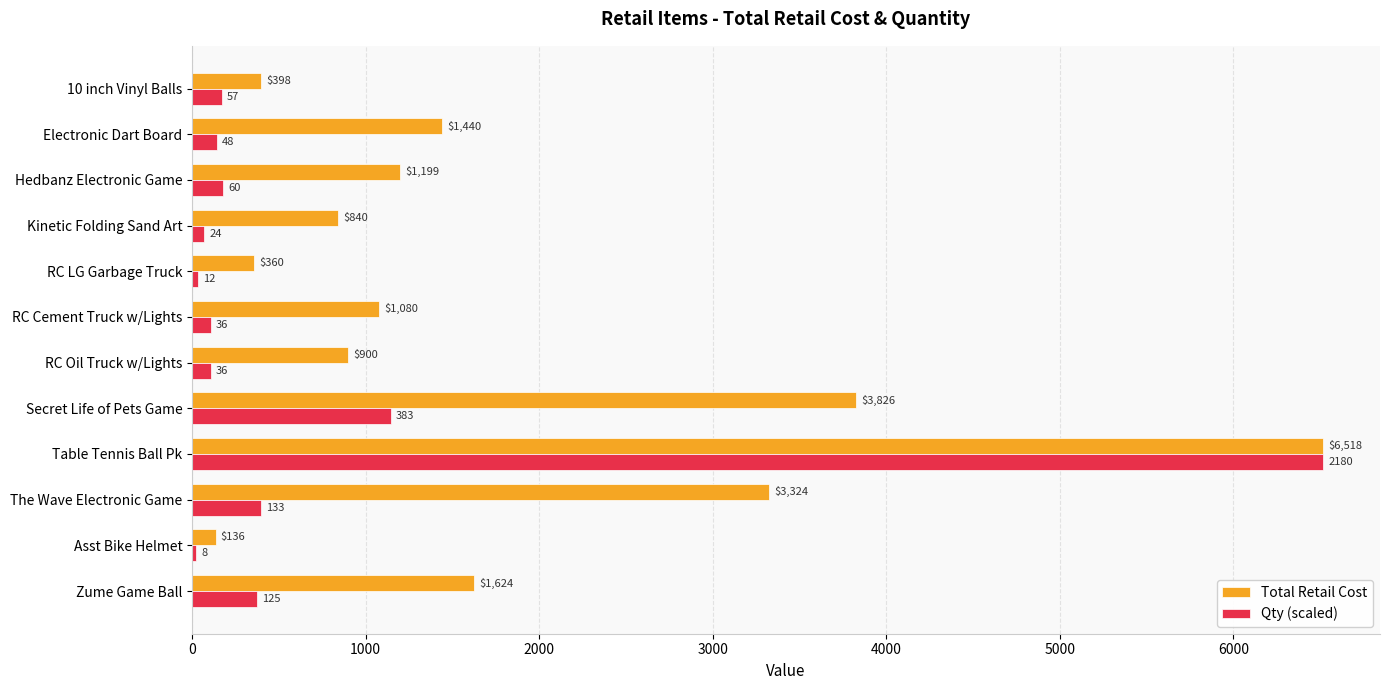

Is the value of Qty (scaled) at Asst Bike Helmet greater than the value of Total Retail Cost at Secret Life of Pets Game?

No